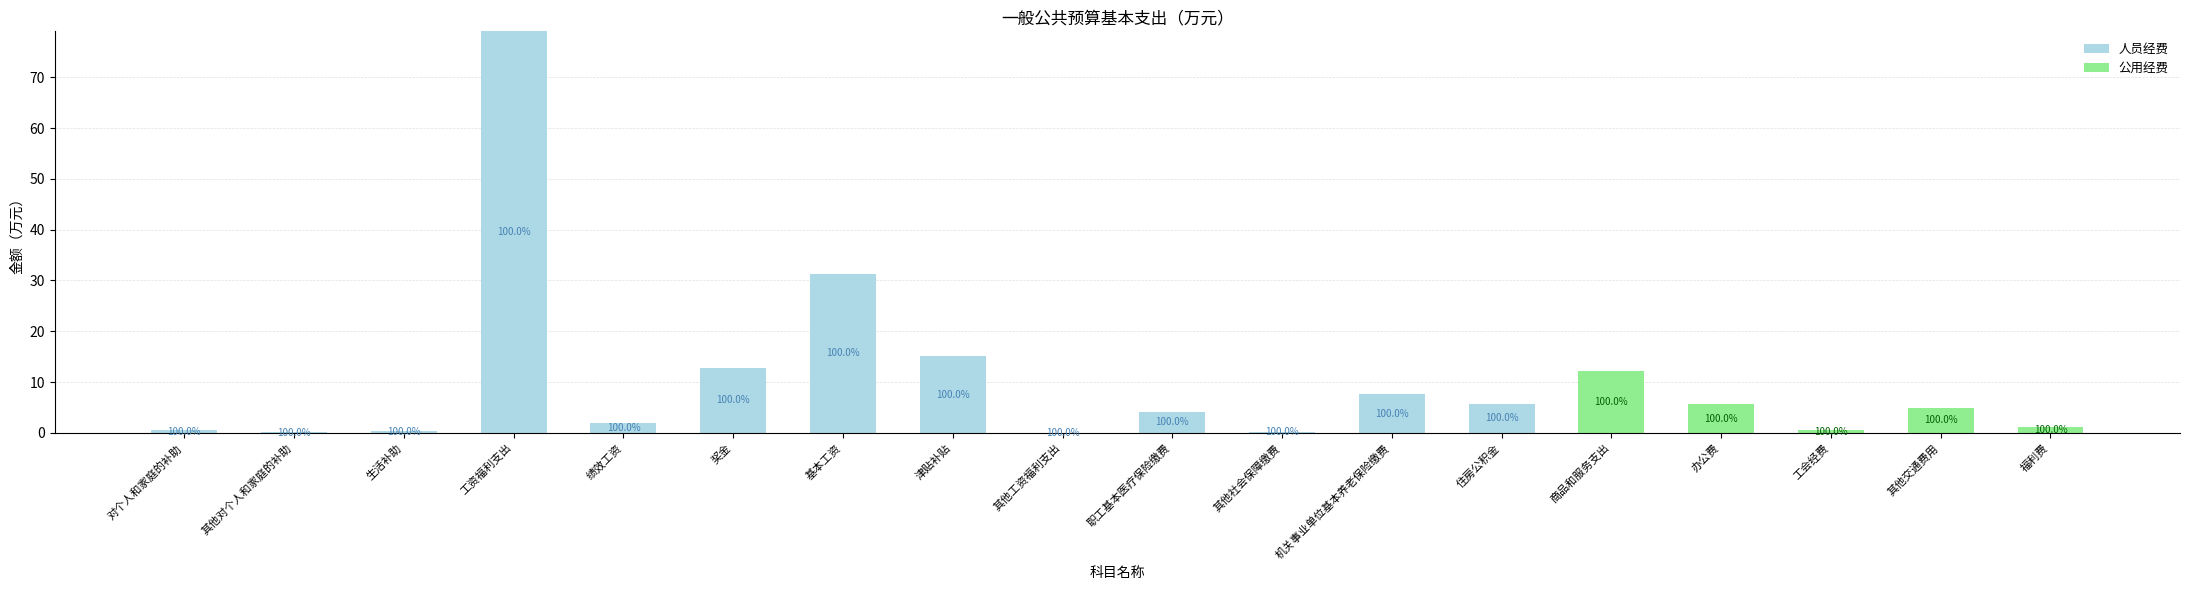

Which series has the widest spread of values?

人员经费